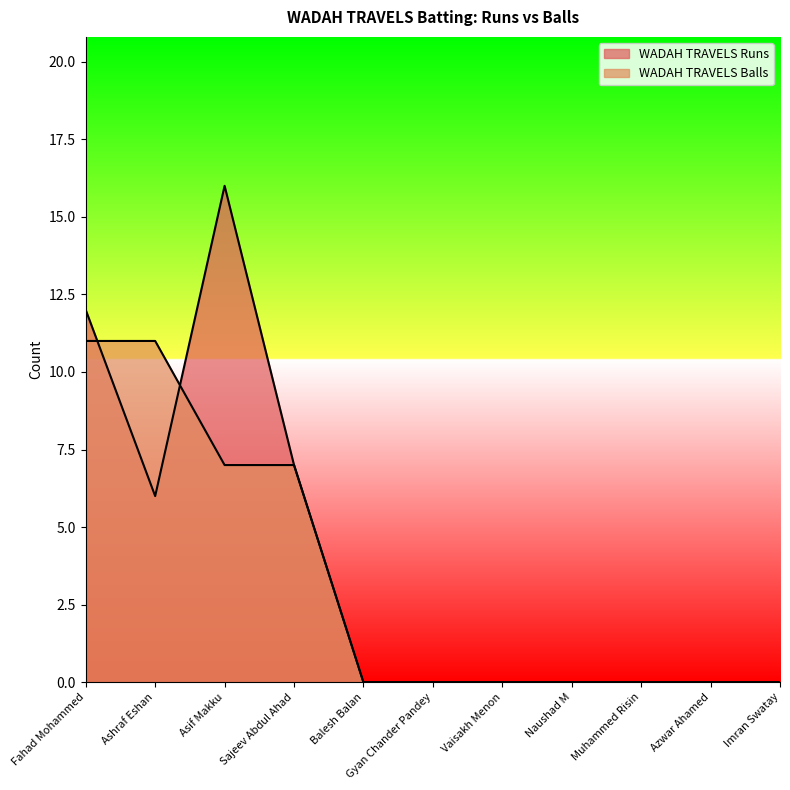

True or false: WADAH TRAVELS Balls has more than 2 points higher than both neighbors.

False